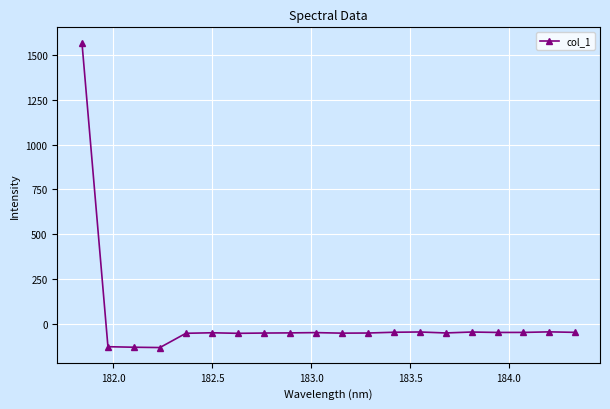

What is the value of the 8th point from the left?

-52.7